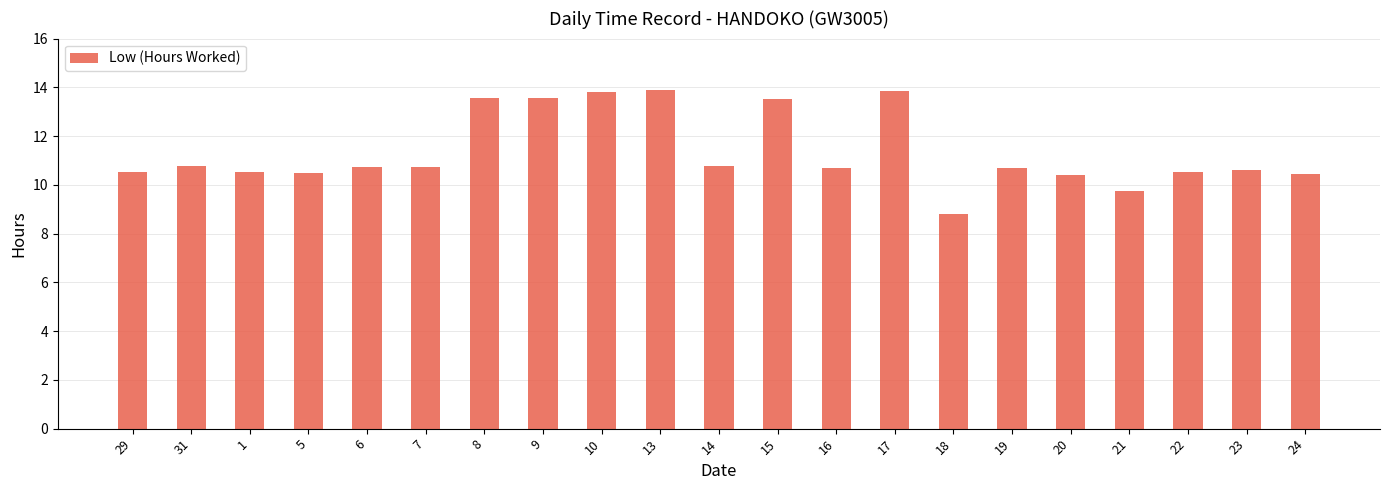

Approximately how many times larger is the value at 17 compared to 7?

1.3